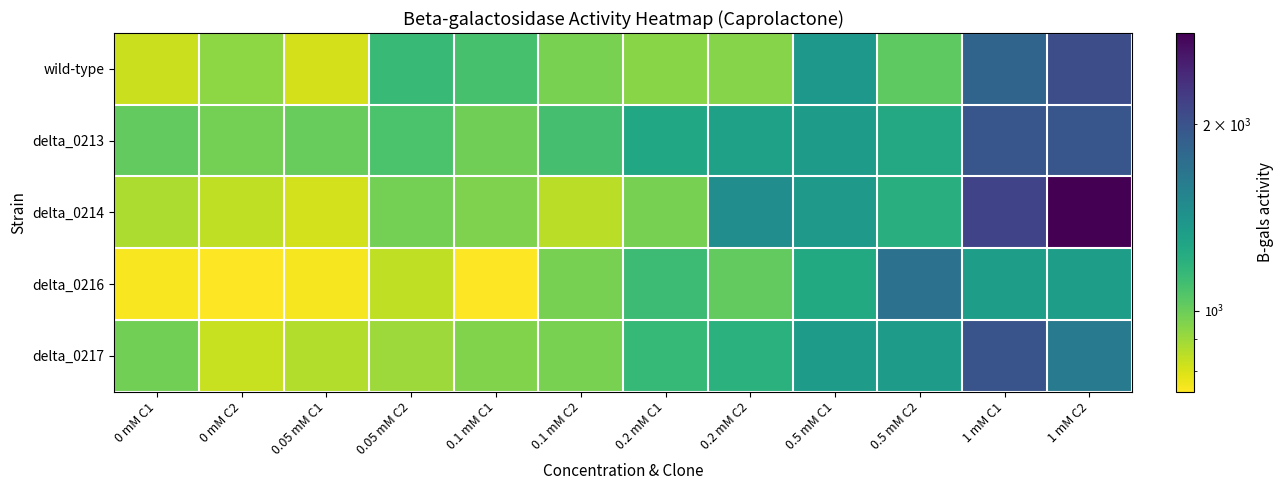

Count the number of data series in this chart.

5